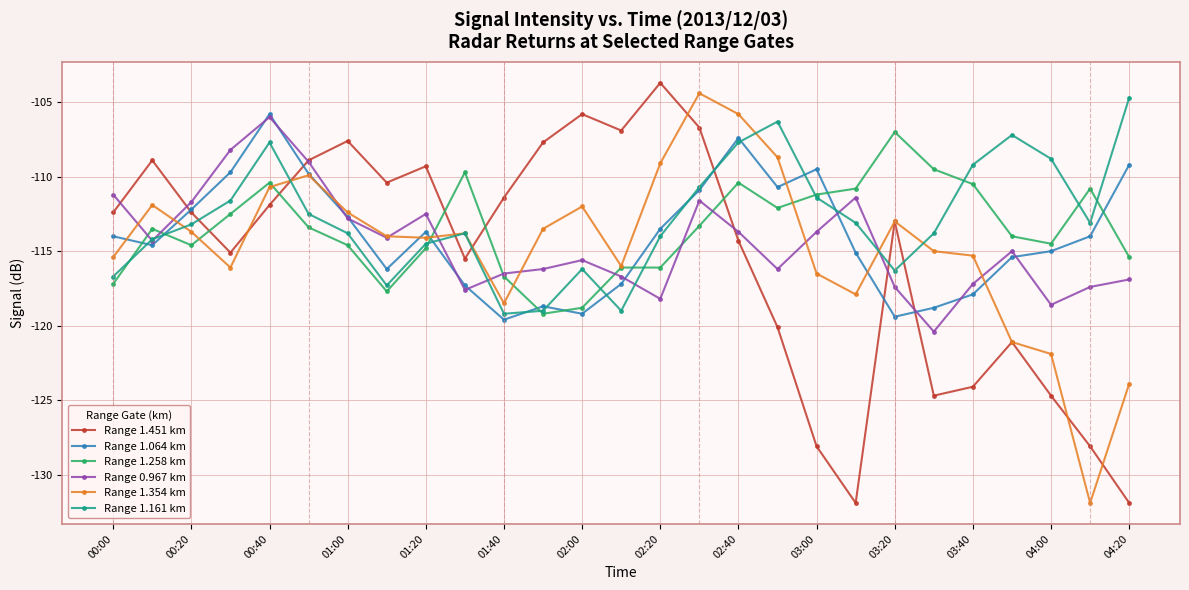

True or false: Range 1.451 km and Range 1.161 km cross at least once.

True